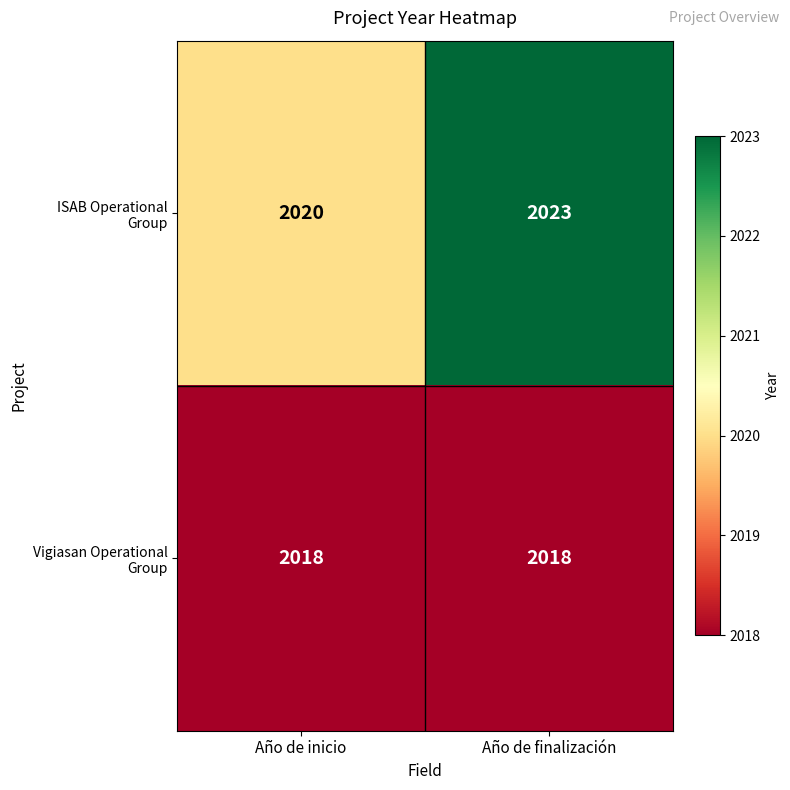

At which category is the sum across all series the highest?

Año de finalización